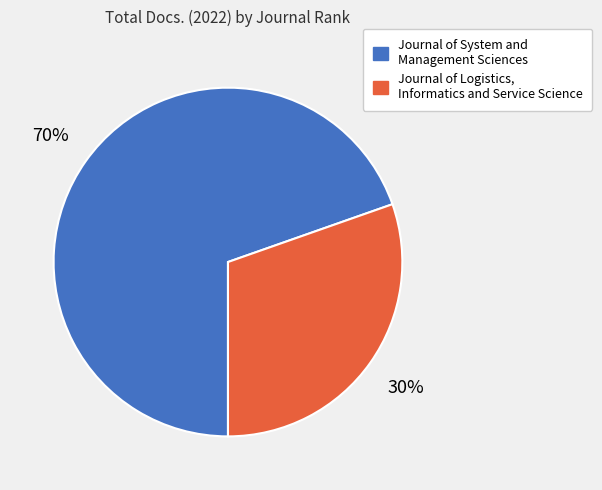

To the nearest percent, what percentage of the pie is Journal of Logistics, Informatics and Service Science?

30%